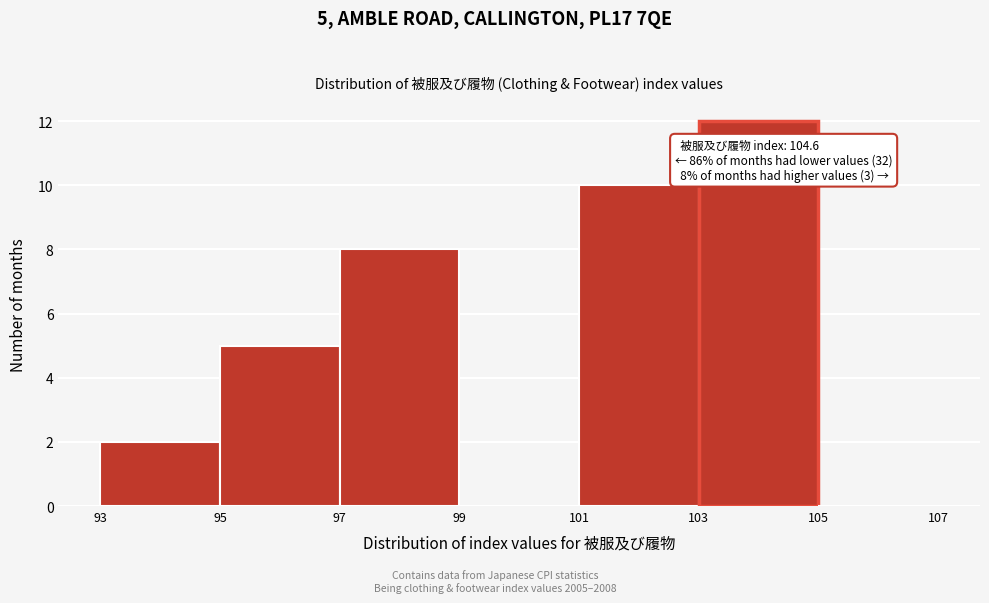

Which range on the x-axis has the tallest bar?

103 to 105